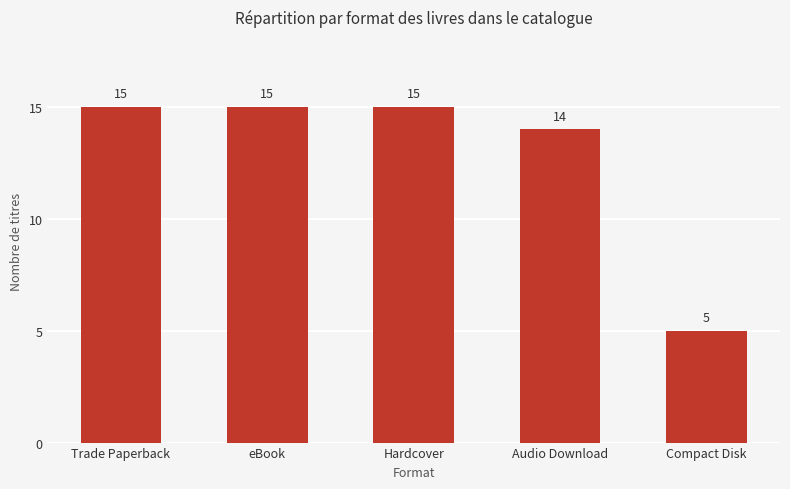

At which category does the chart reach its minimum across all series?

Compact Disk